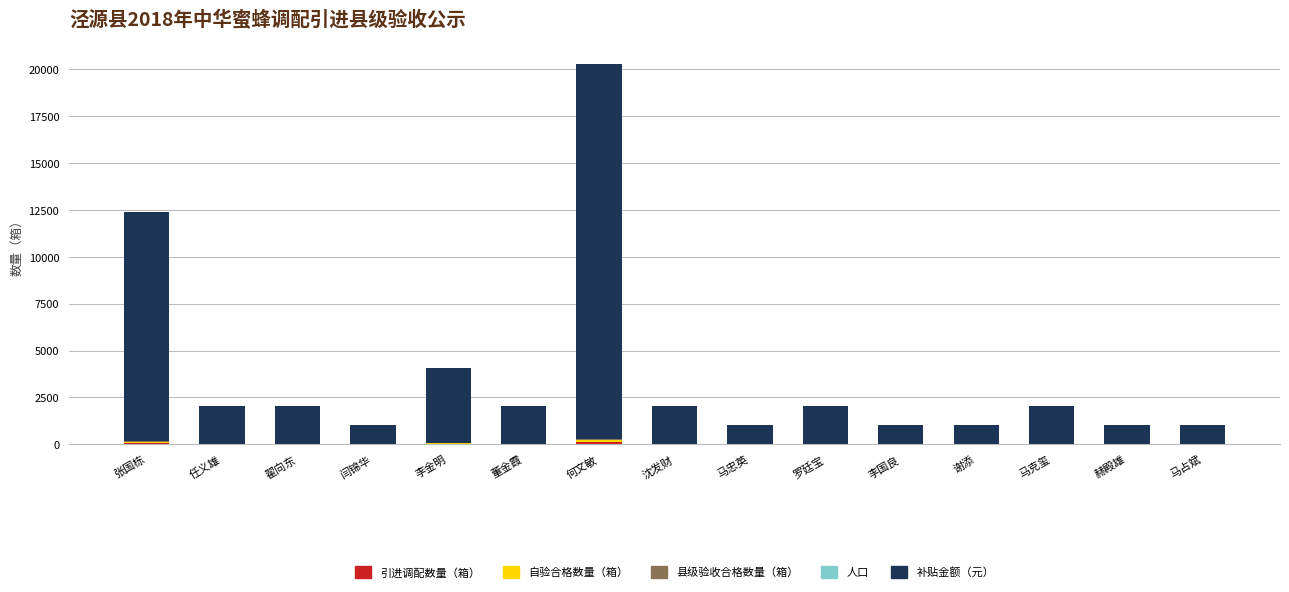

At which category is the sum across all series the highest?

何文敏